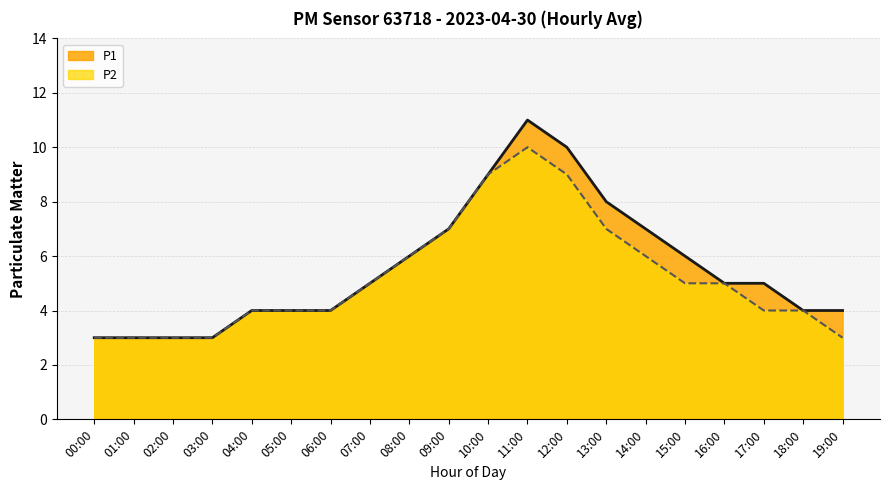

How many lines are shown in the chart?

2